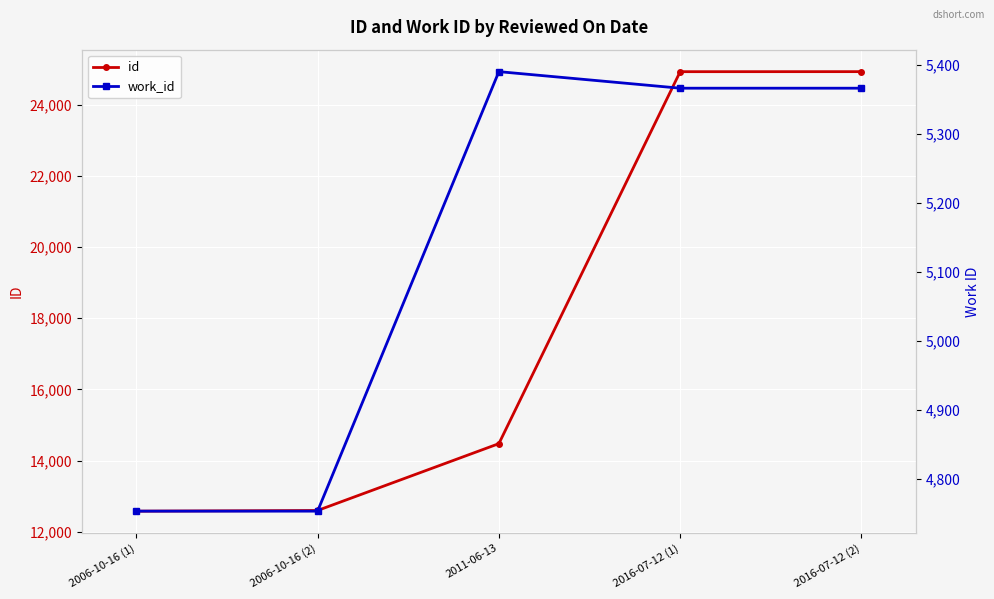

List the labels in order of work_id value, smallest first.

2006-10-16 (1), 2006-10-16 (2), 2016-07-12 (1), 2016-07-12 (2), 2011-06-13